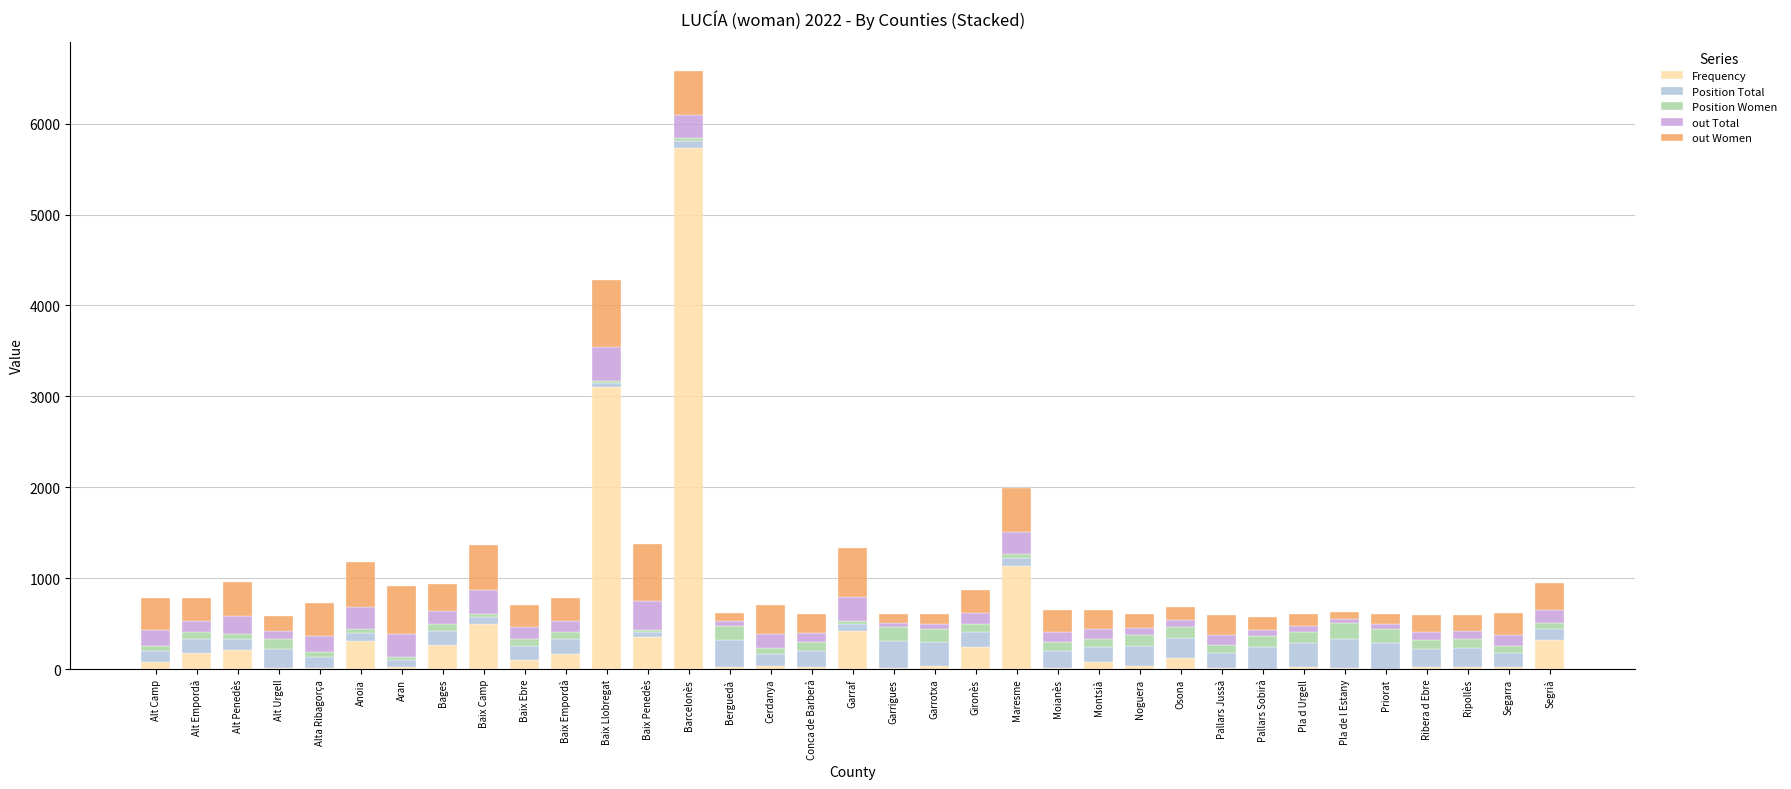

Does the chart contain stacked bars?

Yes